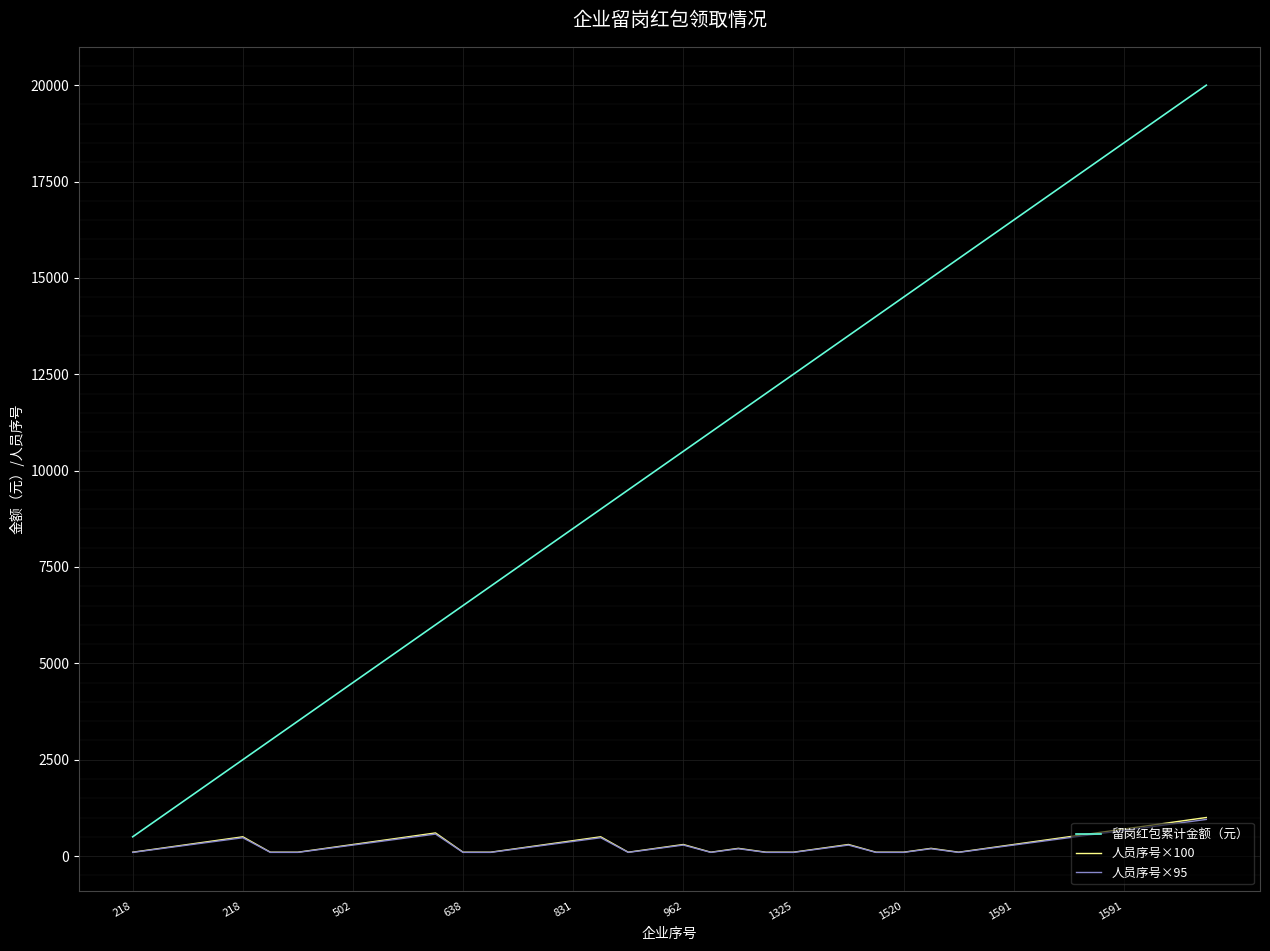

How many distinct data groups are displayed?

3